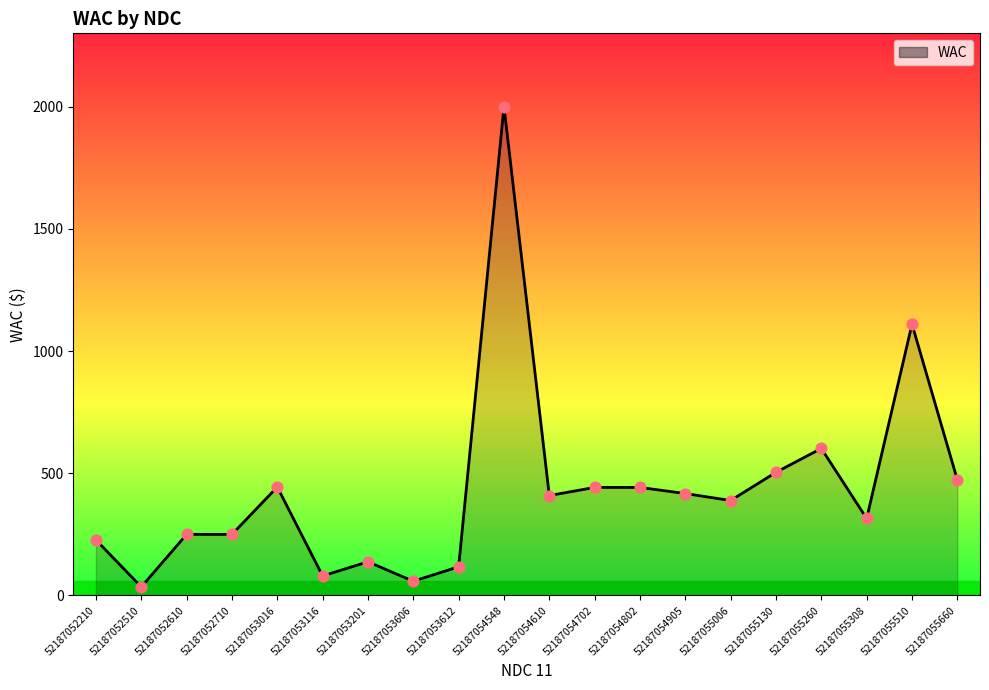

Between 52187053606 and 52187053016, which is larger?

52187053016